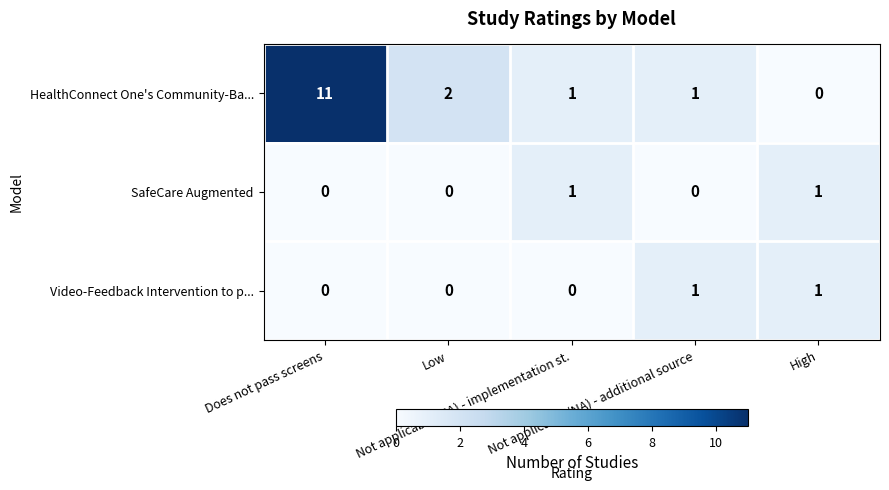

Which series has the largest range (max minus min)?

HealthConnect One's Community-Ba...